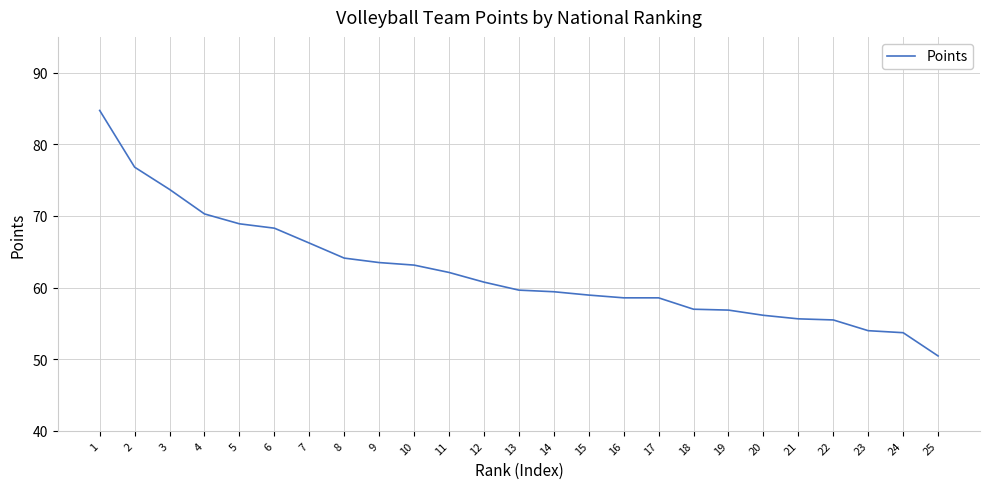

What is the smallest value displayed?

50.5